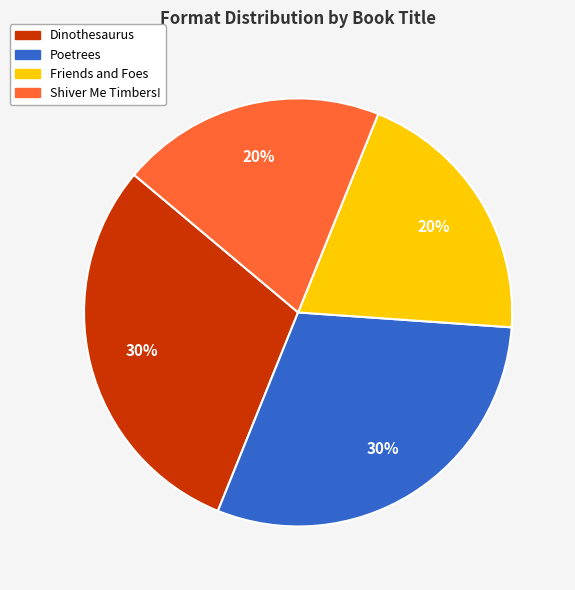

To the nearest percent, what portion does Friends and Foes represent?

20%